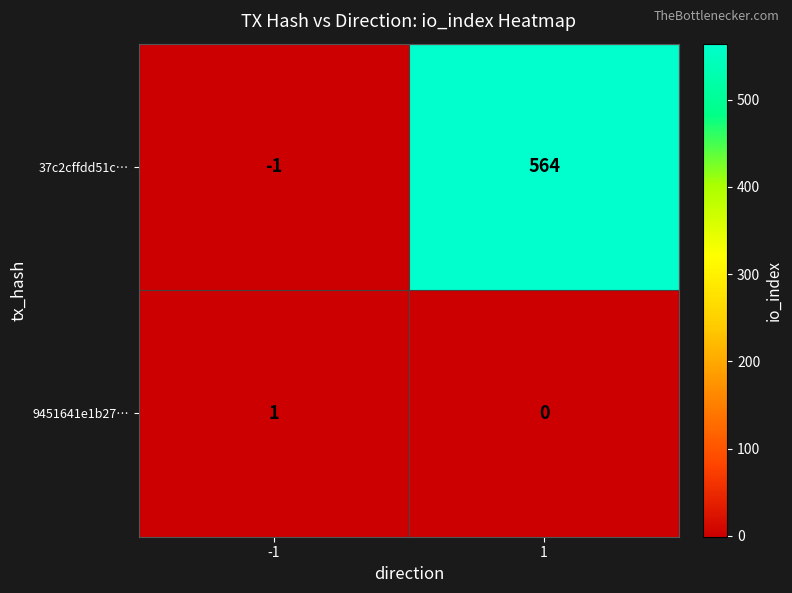

Read the 37c2cffdd51c… value at 1, to the nearest 10.

560